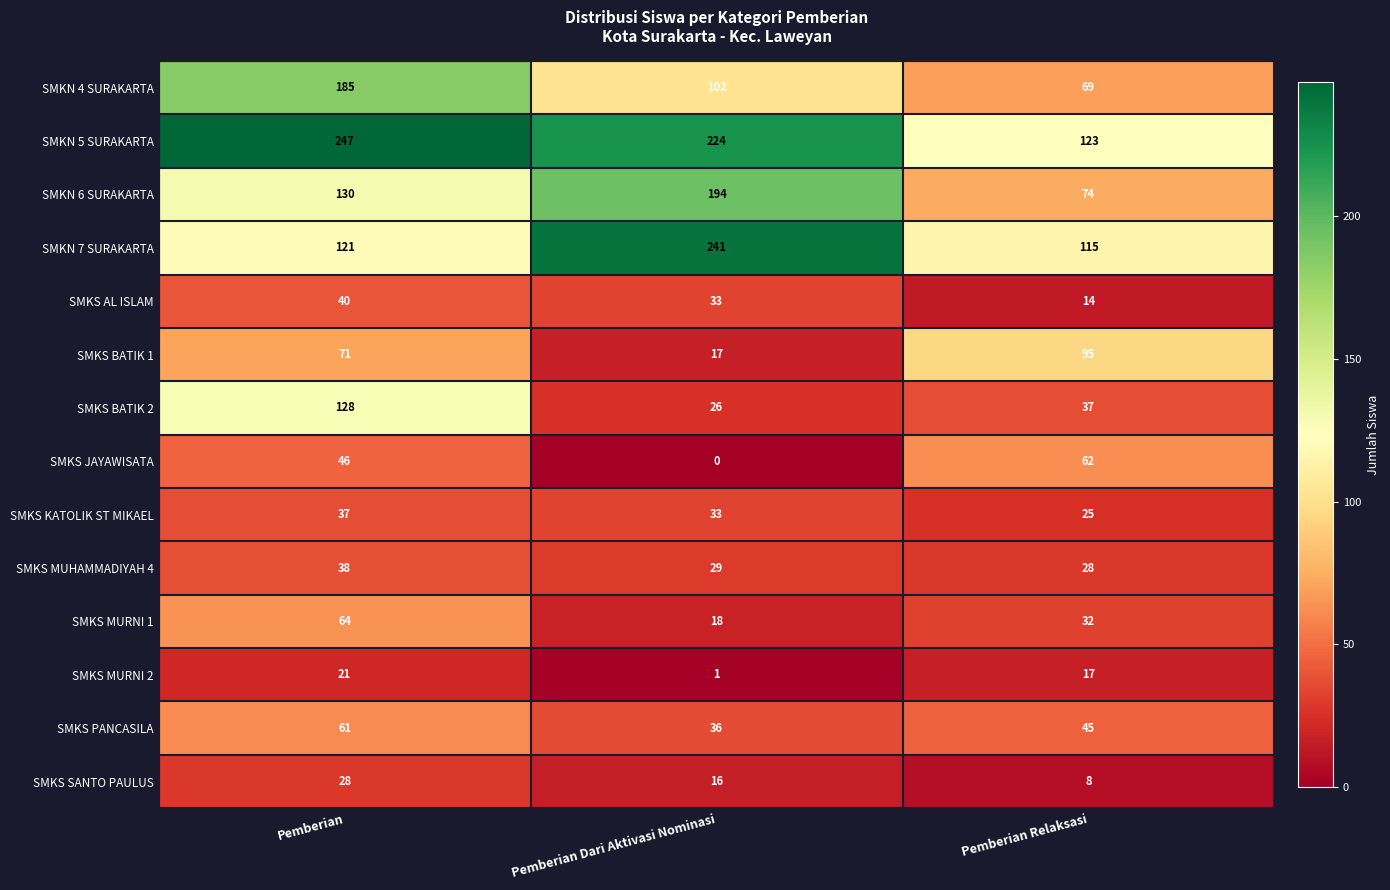

Read the SMKN 7 SURAKARTA value at Pemberian, to the nearest 5.

120